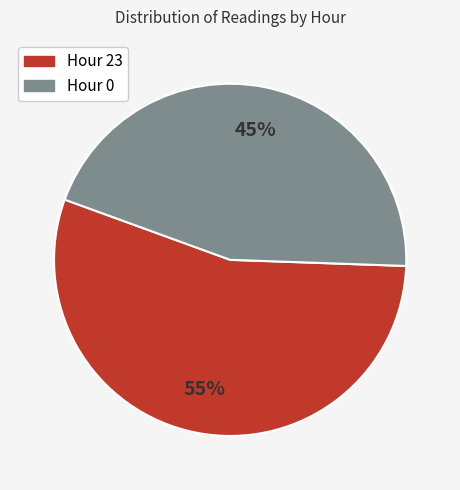

Does any single category account for the majority?

Yes